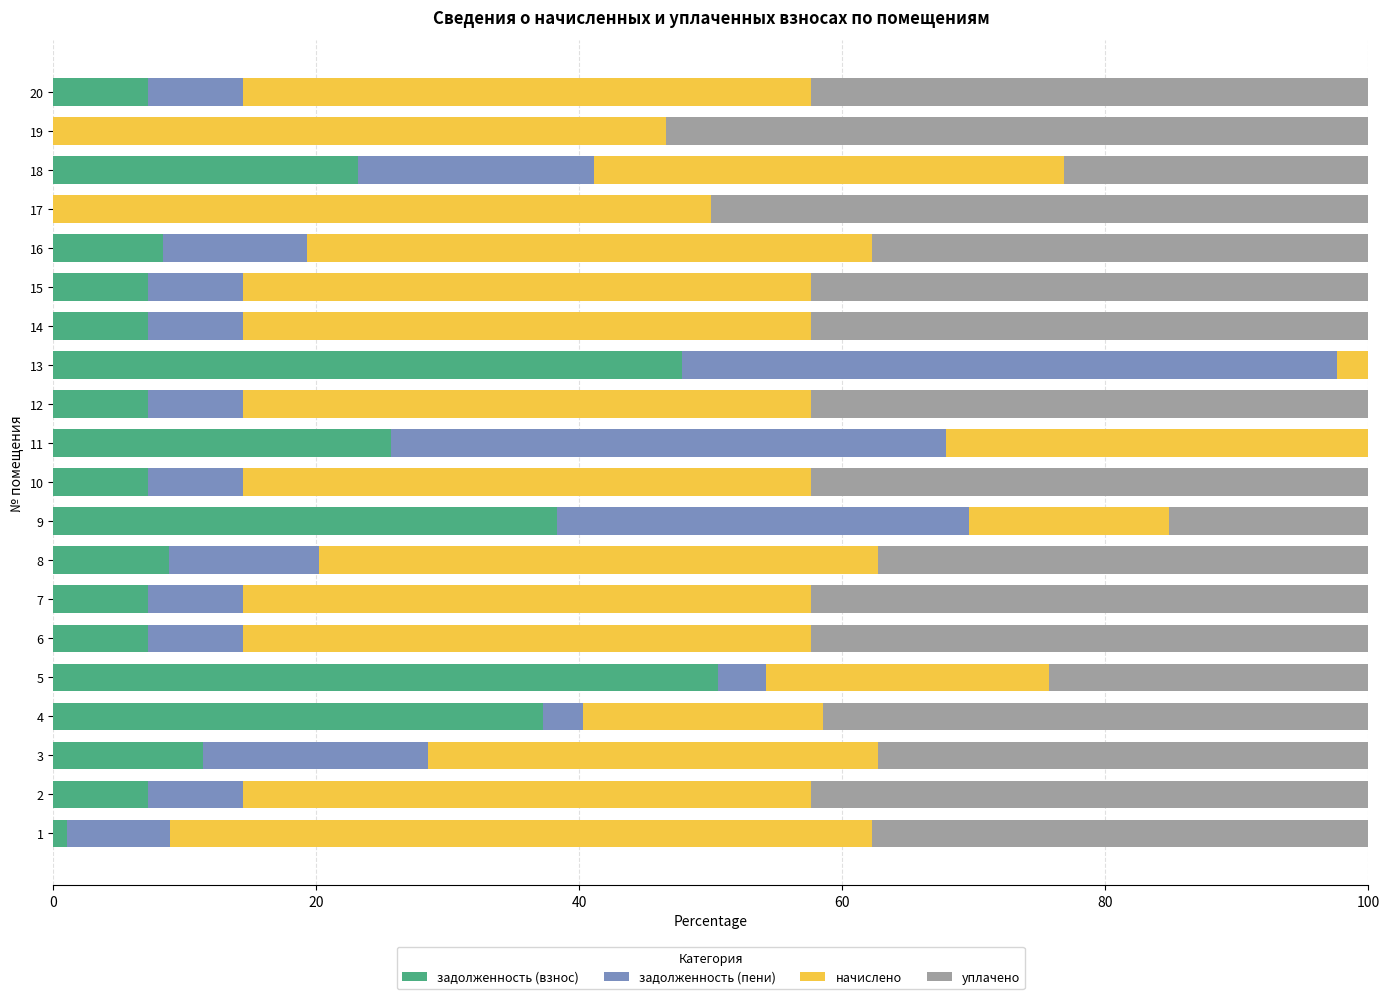

The value of задолженность (взнос) at 3 is 11.4. True or false?

True